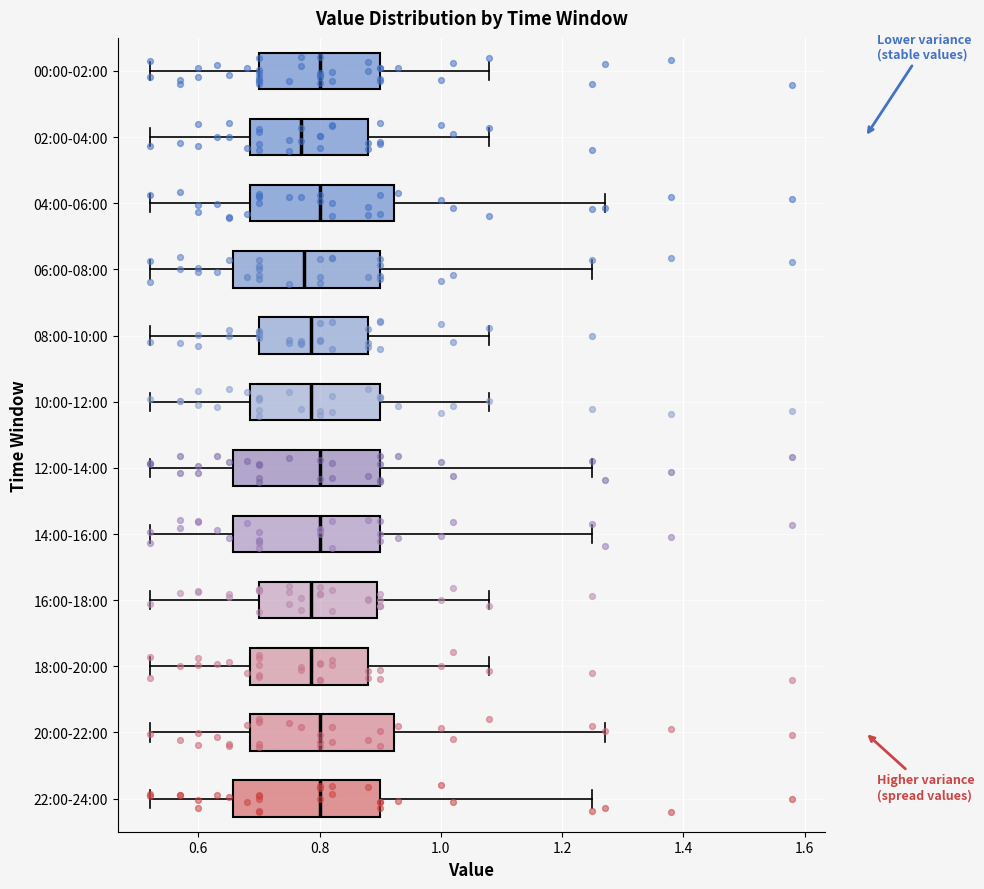

Reading bottom to top, transcribe this box plot: for each box, give where its median line is, the range the box spans, and where its two whiskers end, as read against the x-axis. The values are not printed on the chart, so give them approximately, as read against the axis.

22:00-24:00: median 0.80, box 0.66 to 0.90, whiskers 0.52 to 1.26
20:00-22:00: median 0.80, box 0.68 to 0.92, whiskers 0.52 to 1.28
18:00-20:00: median 0.78, box 0.68 to 0.88, whiskers 0.52 to 1.08
16:00-18:00: median 0.78, box 0.70 to 0.90, whiskers 0.52 to 1.08
14:00-16:00: median 0.80, box 0.66 to 0.90, whiskers 0.52 to 1.26
12:00-14:00: median 0.80, box 0.66 to 0.90, whiskers 0.52 to 1.26
10:00-12:00: median 0.78, box 0.68 to 0.90, whiskers 0.52 to 1.08
08:00-10:00: median 0.78, box 0.70 to 0.88, whiskers 0.52 to 1.08
06:00-08:00: median 0.78, box 0.66 to 0.90, whiskers 0.52 to 1.26
04:00-06:00: median 0.80, box 0.68 to 0.92, whiskers 0.52 to 1.28
02:00-04:00: median 0.78, box 0.68 to 0.88, whiskers 0.52 to 1.08
00:00-02:00: median 0.80, box 0.70 to 0.90, whiskers 0.52 to 1.08